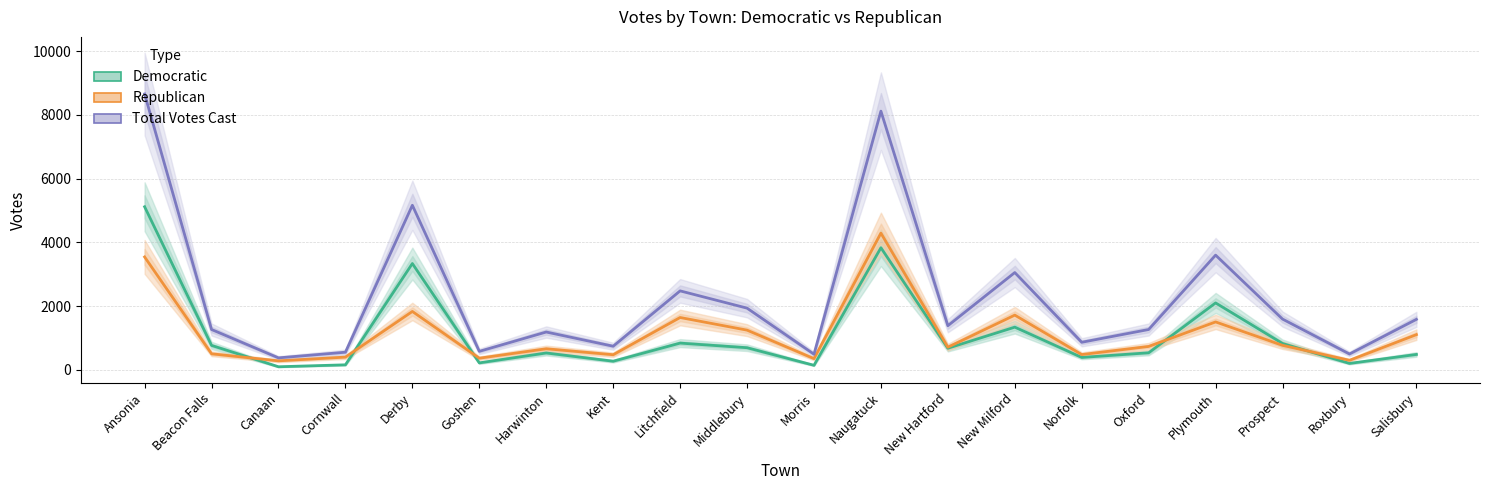

At which category does Republican reach its first local valley?

Canaan